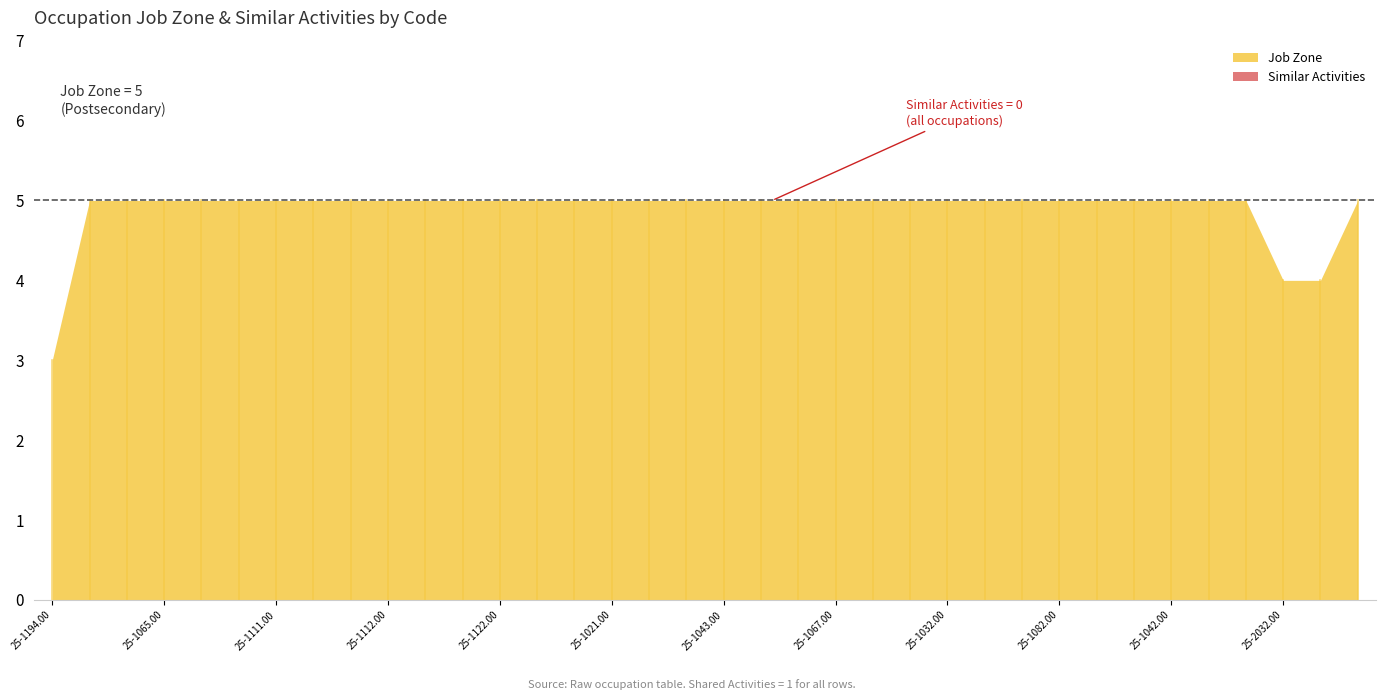

Reading left to right, extract all data points from this chart.

Job Zone: 3	5	5	5	5	5	5	5	5	5	5	5	5	5	5	5	5	5	5	5	5	5	5	5	5	5	5	5	5	5	5	5	5	4	4	5
Similar Activities: 0	0	0	0	0	0	0	0	0	0	0	0	0	0	0	0	0	0	0	0	0	0	0	0	0	0	0	0	0	0	0	0	0	0	0	0